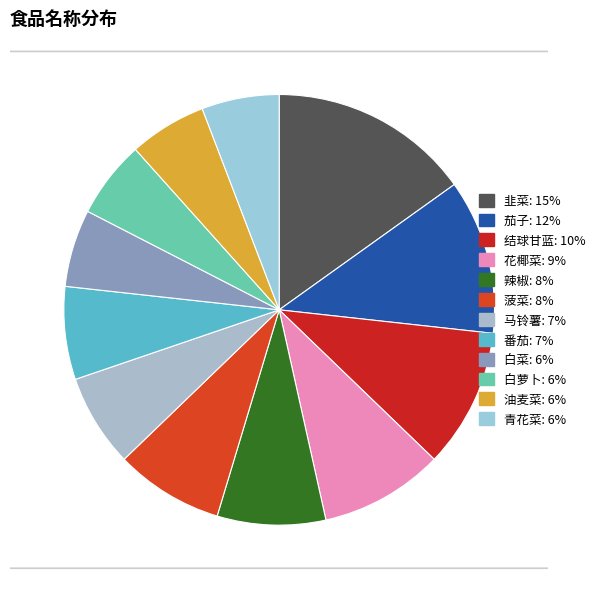

Which category has the biggest portion of the pie?

韭菜